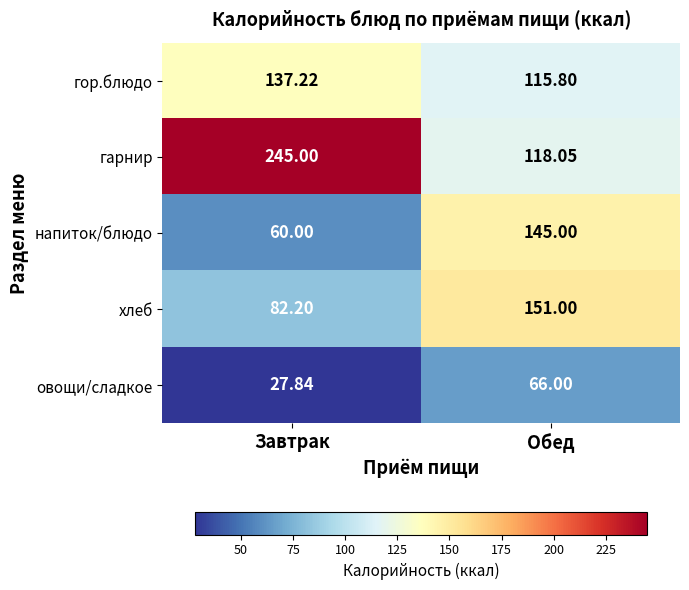

Which category has the highest value in the хлеб series?

Обед